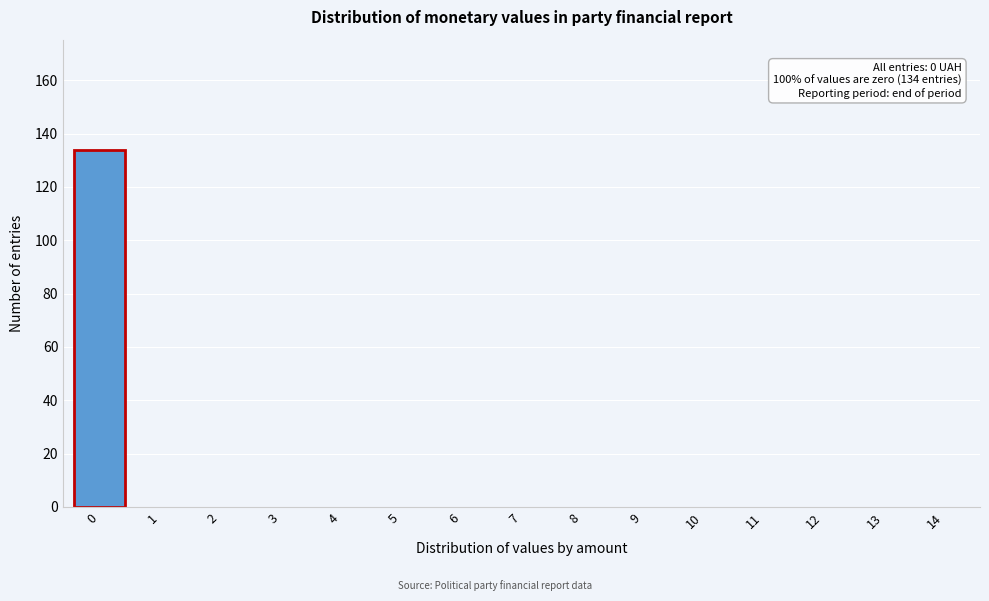

Over which range of the x-axis is the bar tallest?

-0.5 to 0.5